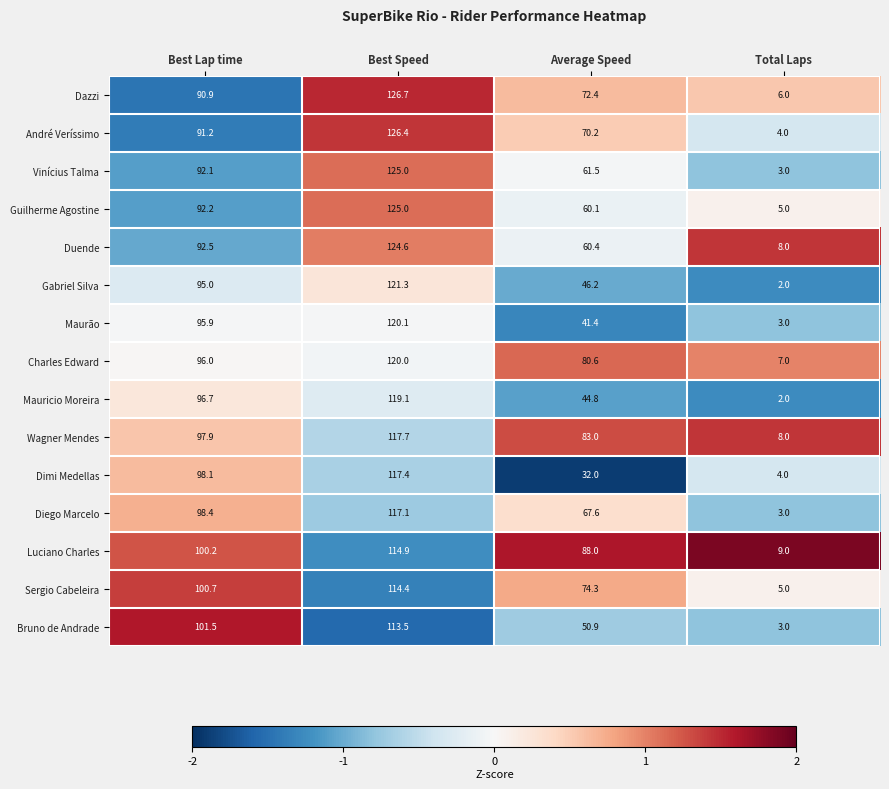

What is the difference between the second highest and second lowest values in the Bruno de Andrade series?

50.6